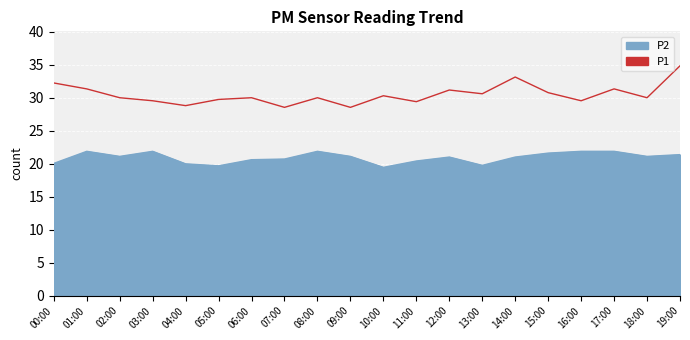

Rank the series by their average value, from highest to lowest.

P1, P2